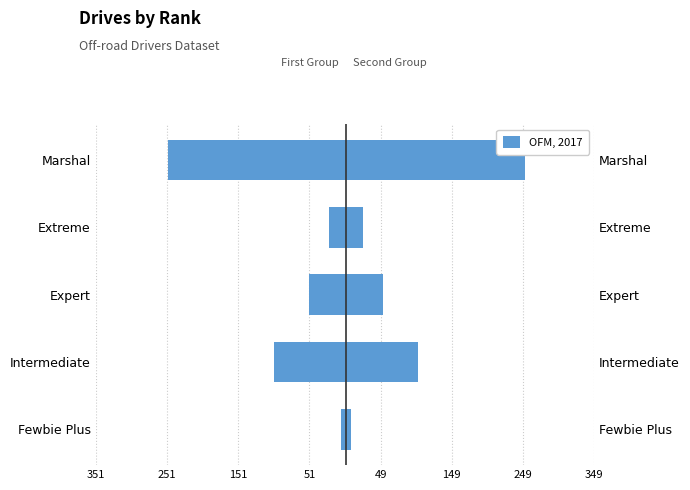

Between Extreme and Marshal, which is larger?

Extreme